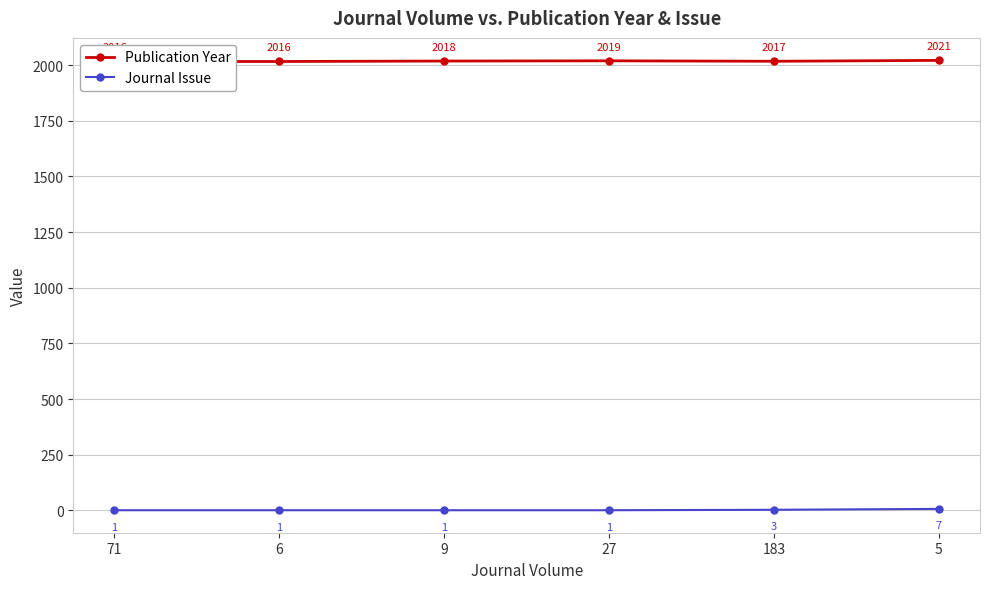

What position from the left is 5?

6